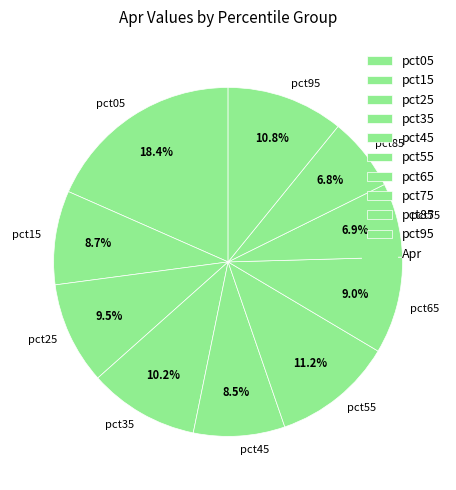

How many slices are in this pie chart?

10